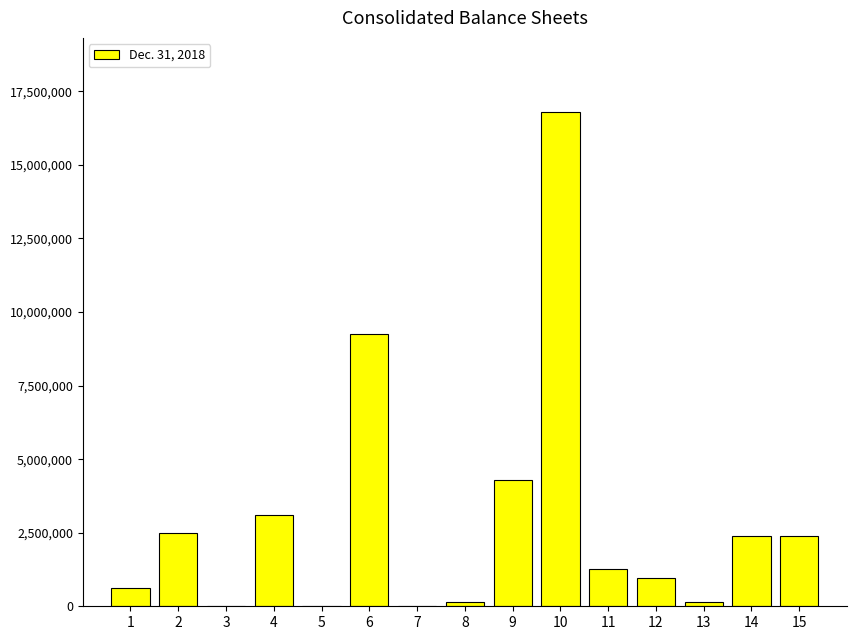

Is it true that the value at 6 is 3452114?

False